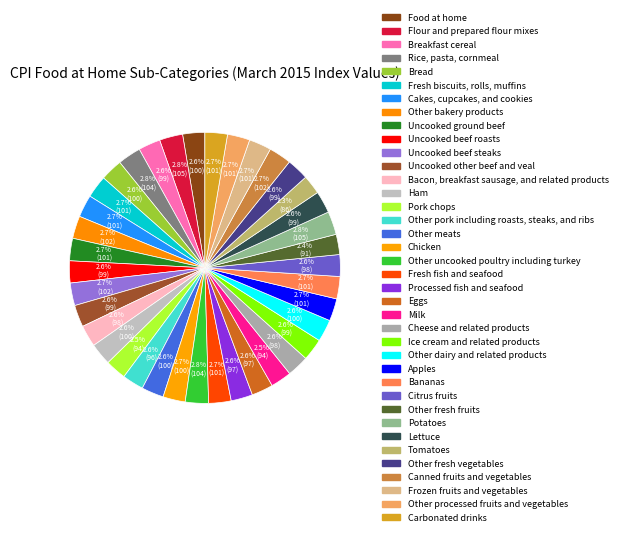

How many slices are in this pie chart?

38